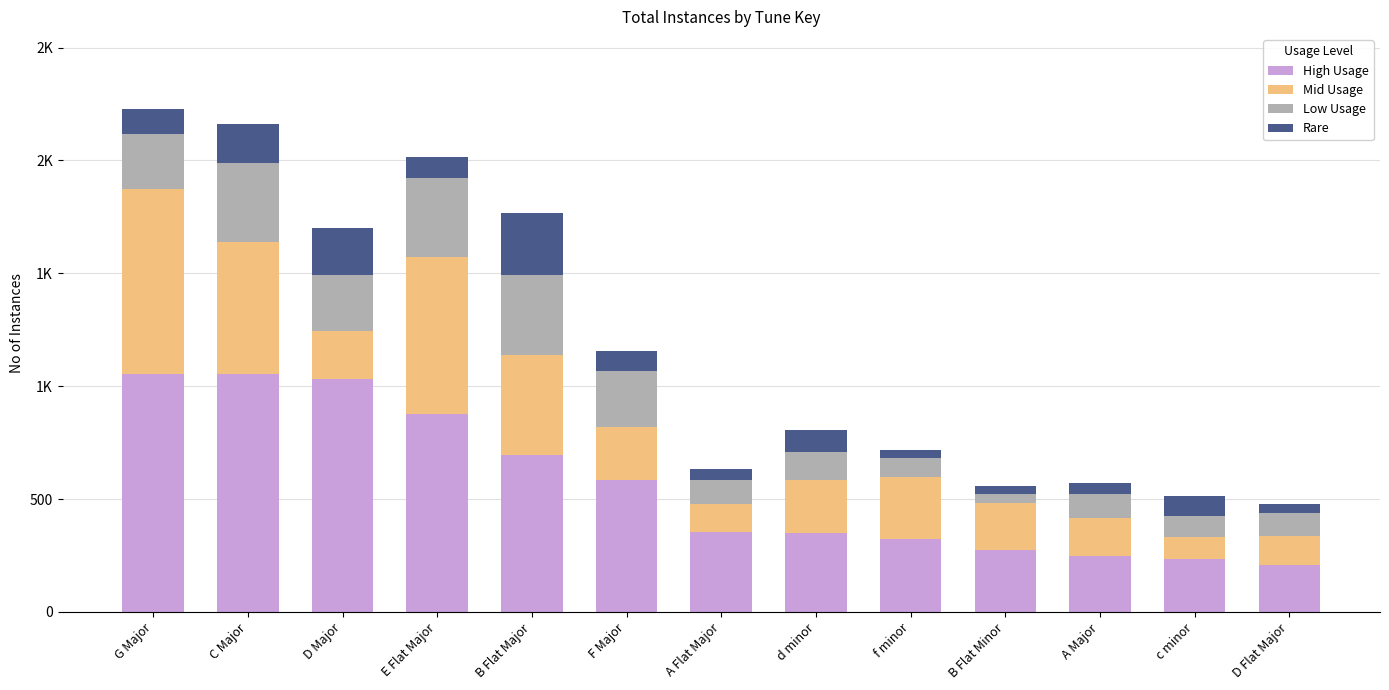

What is the label of the 5th bar from the right?

f minor